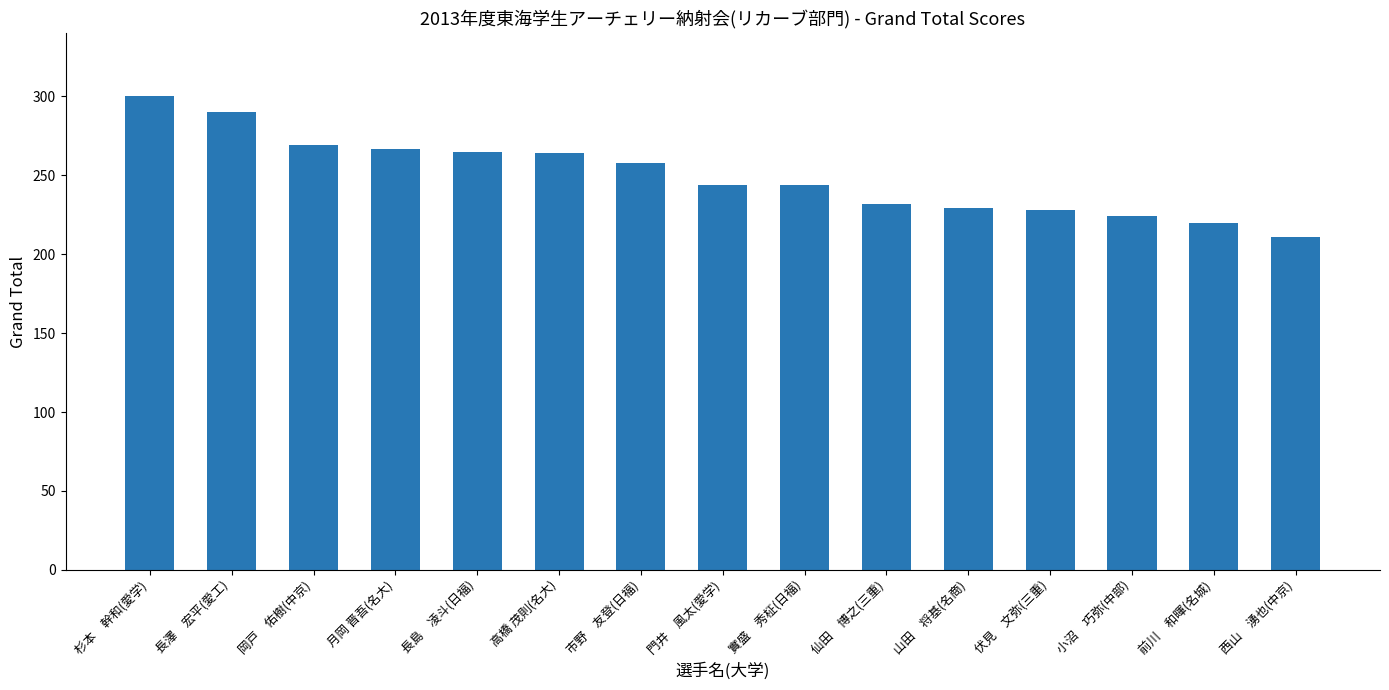

What position from the right is 岡戸　佑樹(中京)?

13